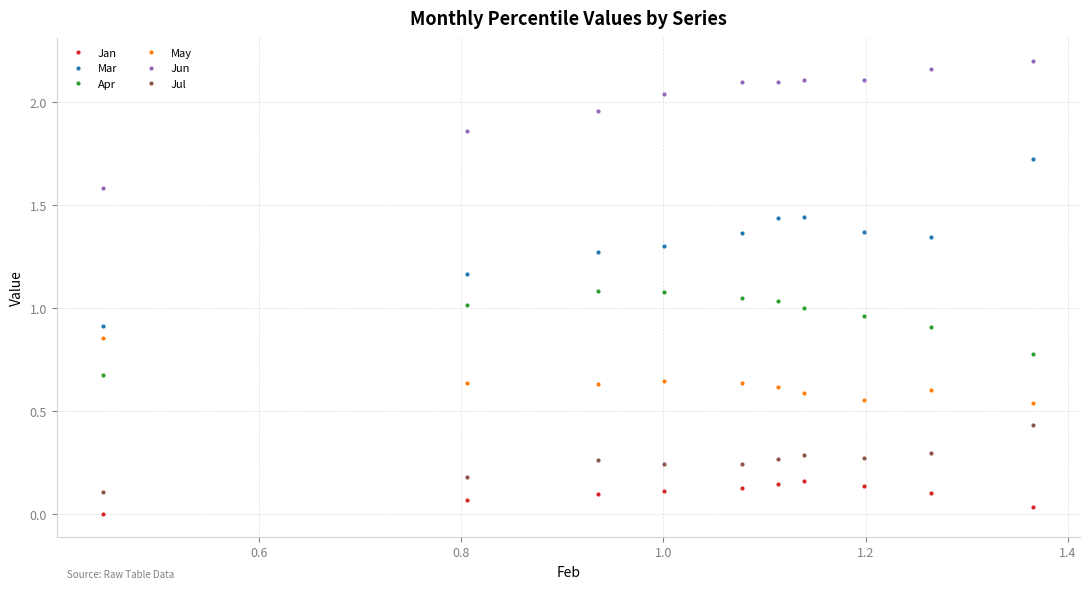

Which series ends up on top after the final intersection of May and Apr?

Apr